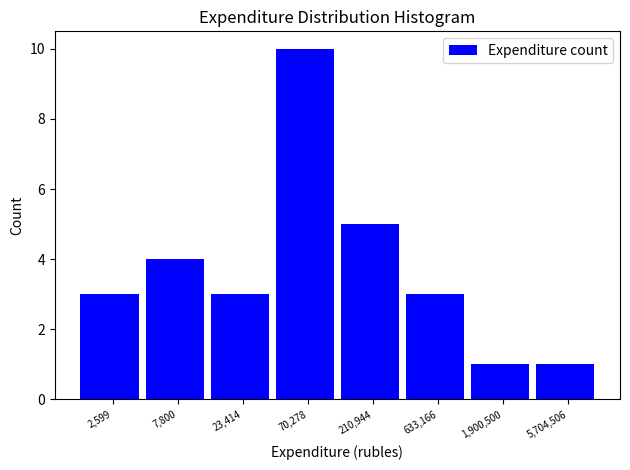

Reading right to left, list all the values displayed in this chart.

5,704,506=1	1,900,500=1	633,166=3	210,944=5	70,278=10	23,414=3	7,800=4	2,599=3